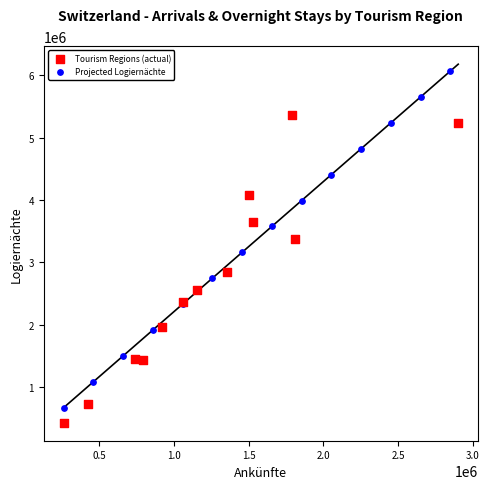

Which series reaches the maximum Y coordinate?

Projected Logiernächte